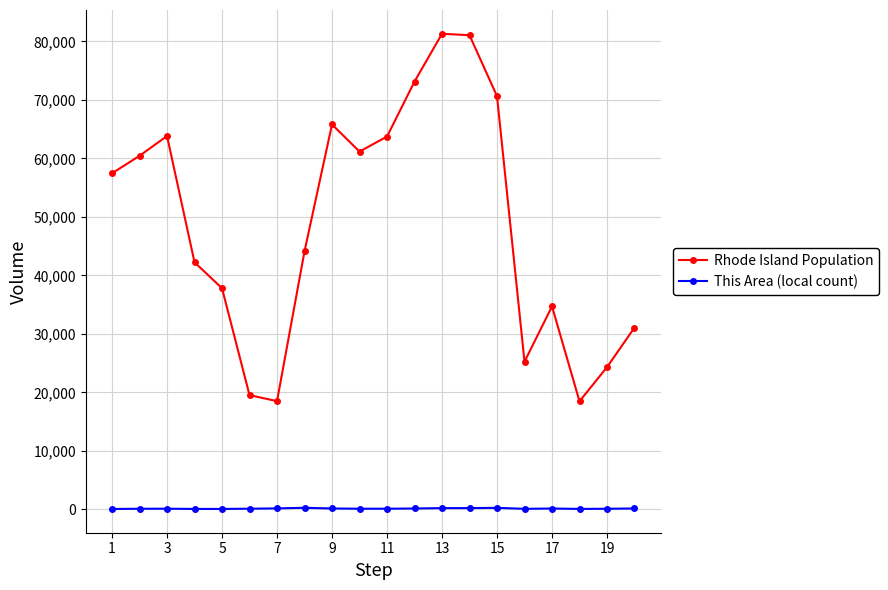

What is the minimum value for Rhode Island Population?

18483